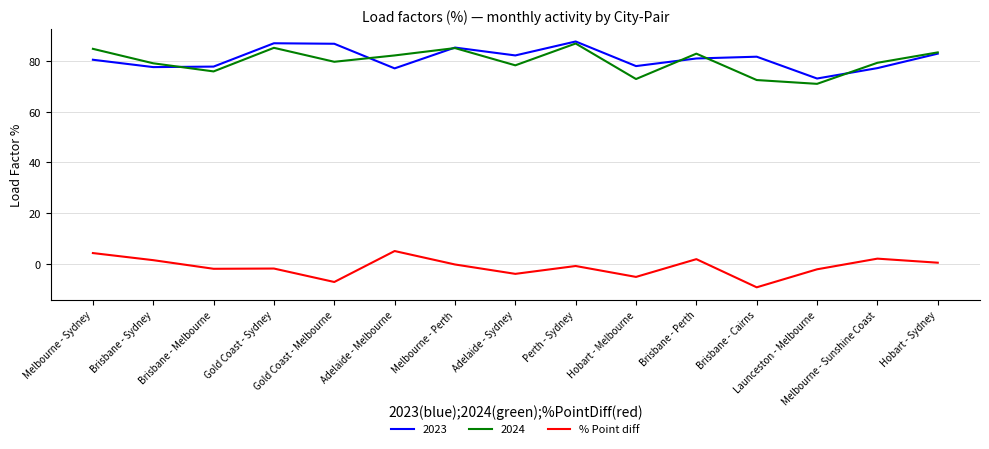

True or false: 2023 and % Point diff cross at least once.

False